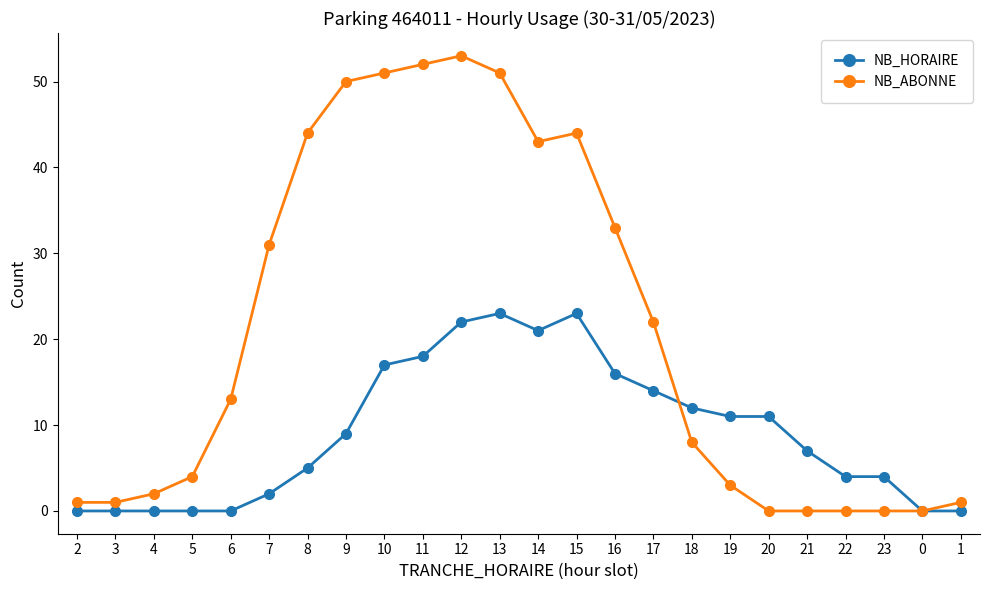

What is the difference between the highest and lowest values at 3?

1